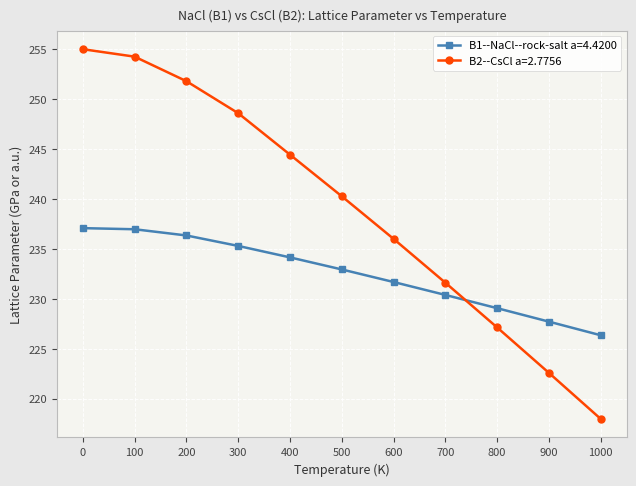

The value of B1--NaCl--rock-salt a=4.4200 at 800 is 57.3. True or false?

False